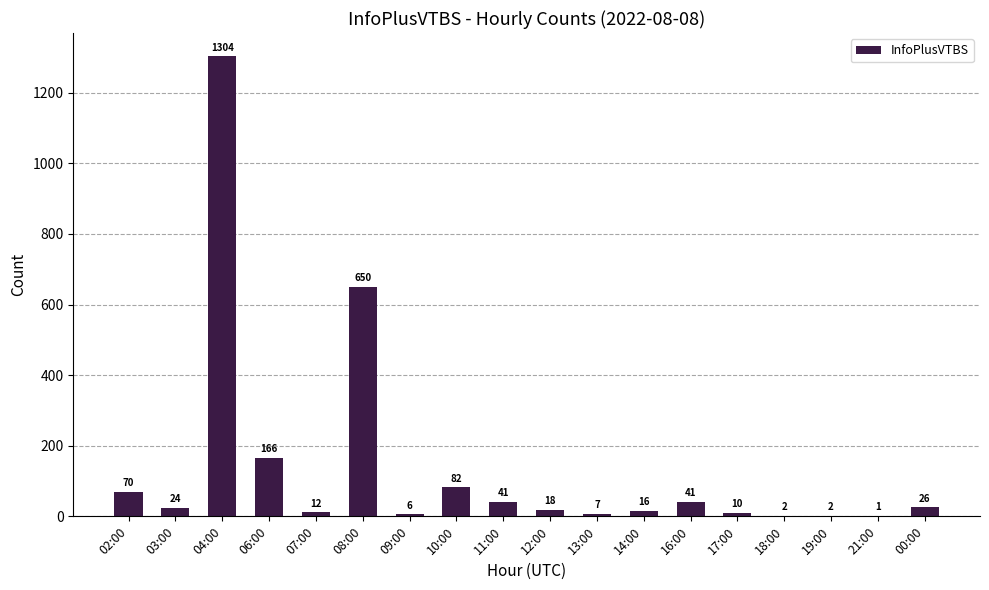

At which category does the chart reach its peak across all series?

04:00